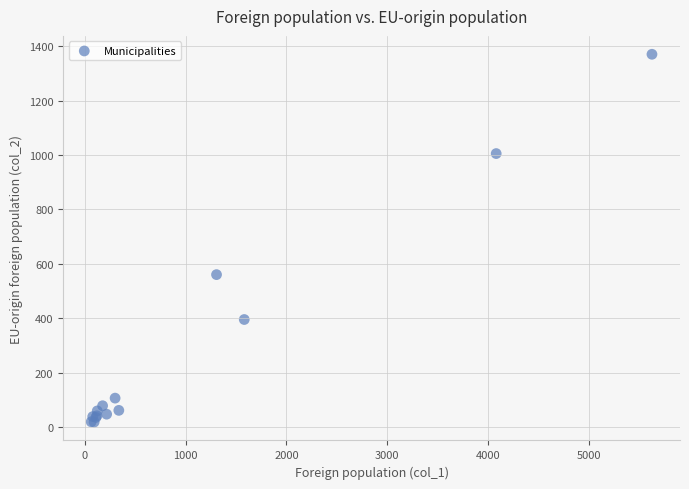

What Y value in the scatter plot is closest to 694?

560